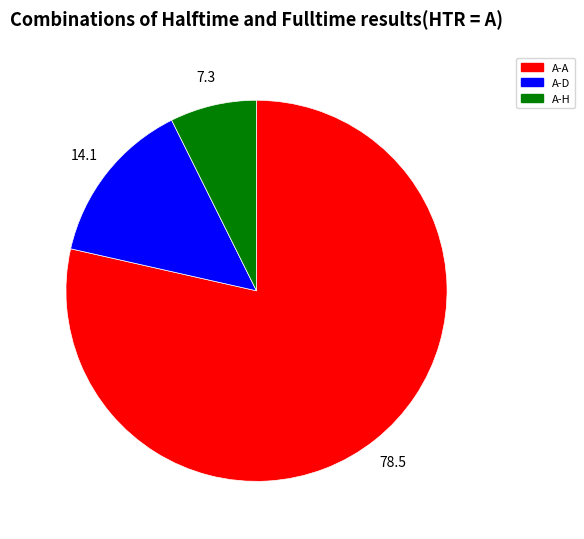

Is there a majority slice in this chart?

Yes